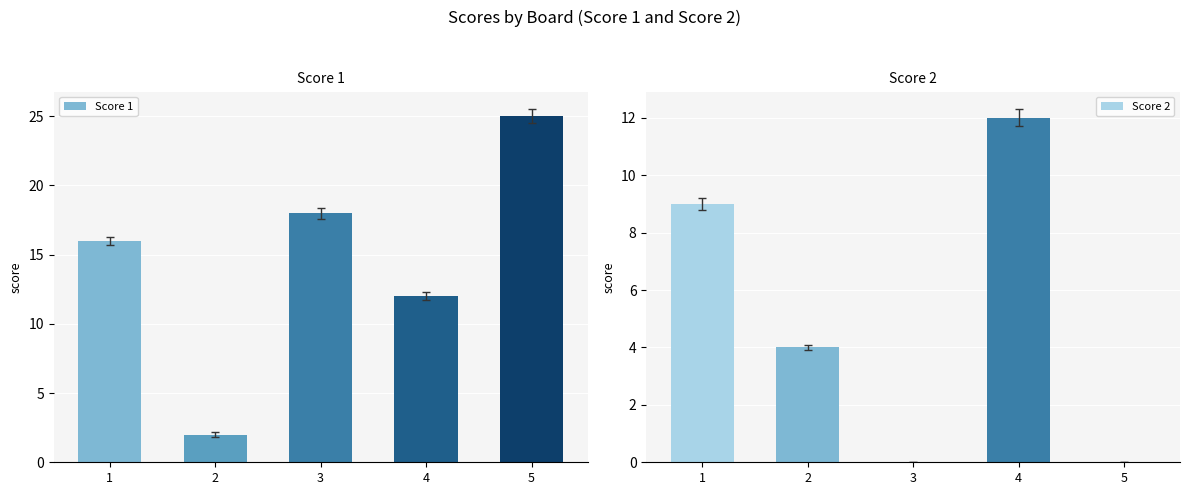

Where is Score 1 nearest to the value 13?

4